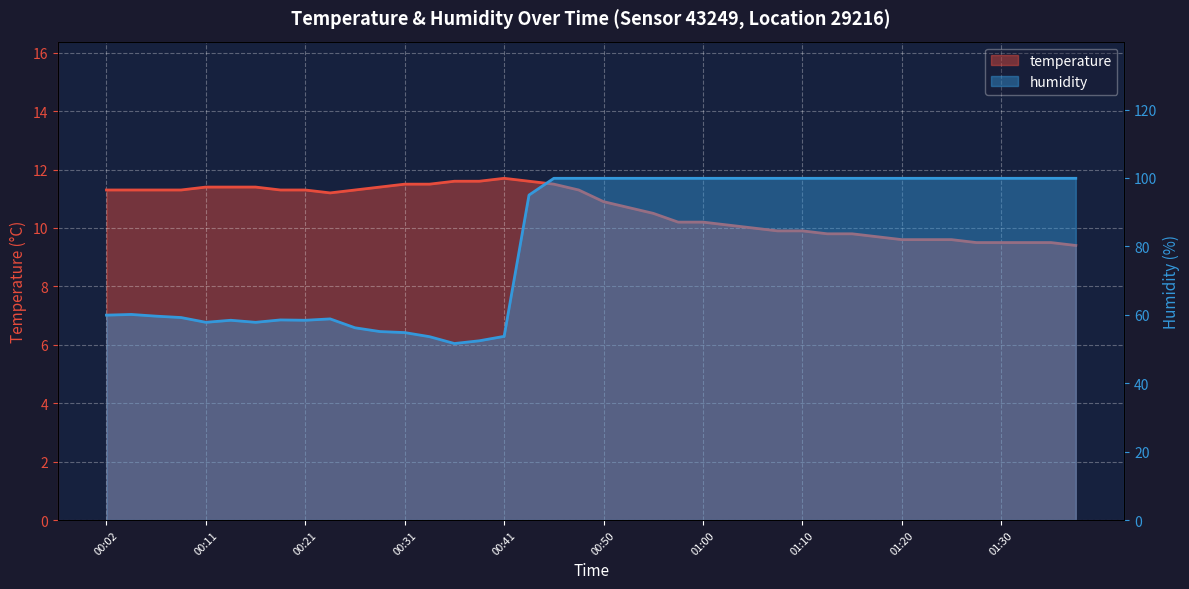

Is the value of temperature at 01:00 greater than the value of humidity at 01:27?

No